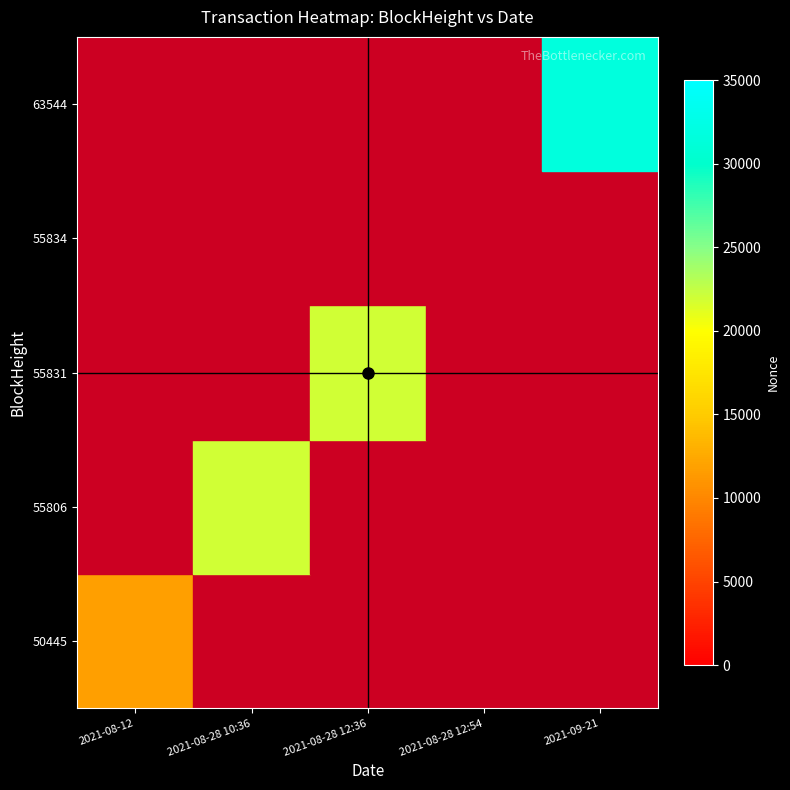

Count the number of categories in the chart.

5